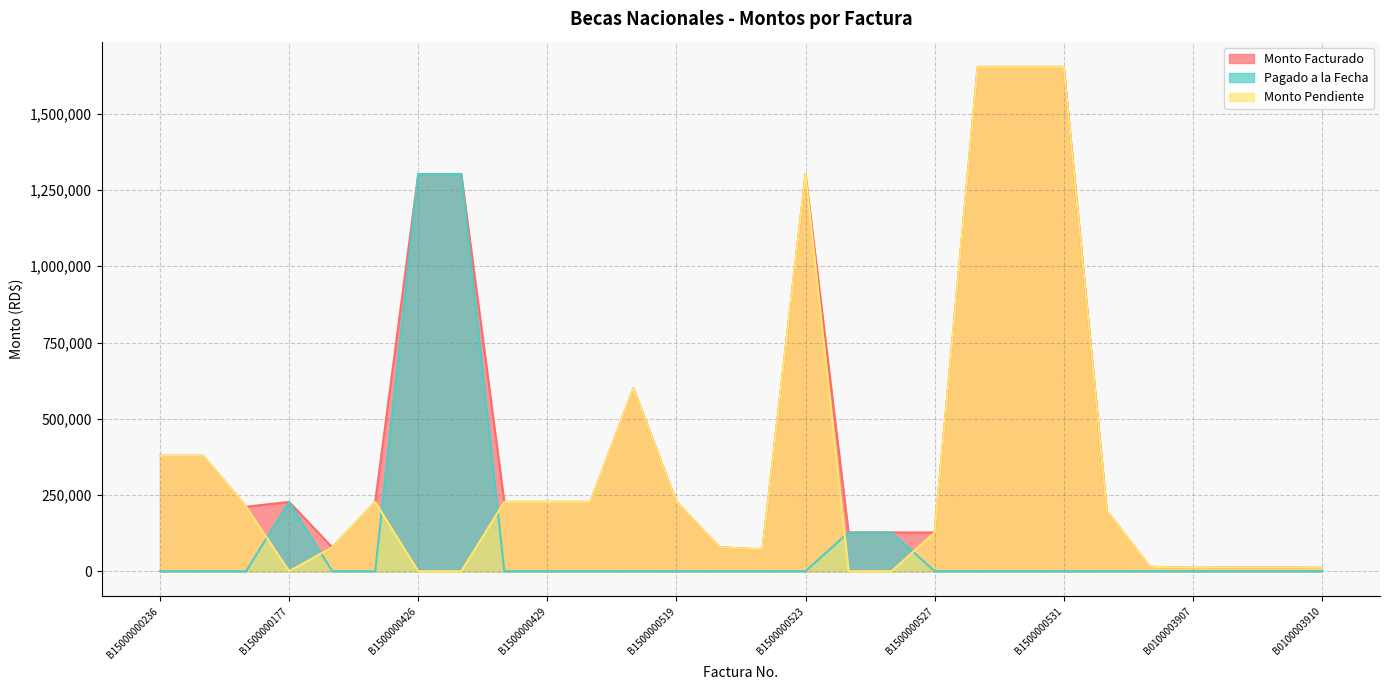

In Monto Pendiente, how many points are higher than both neighbors (excluding endpoints)?

3